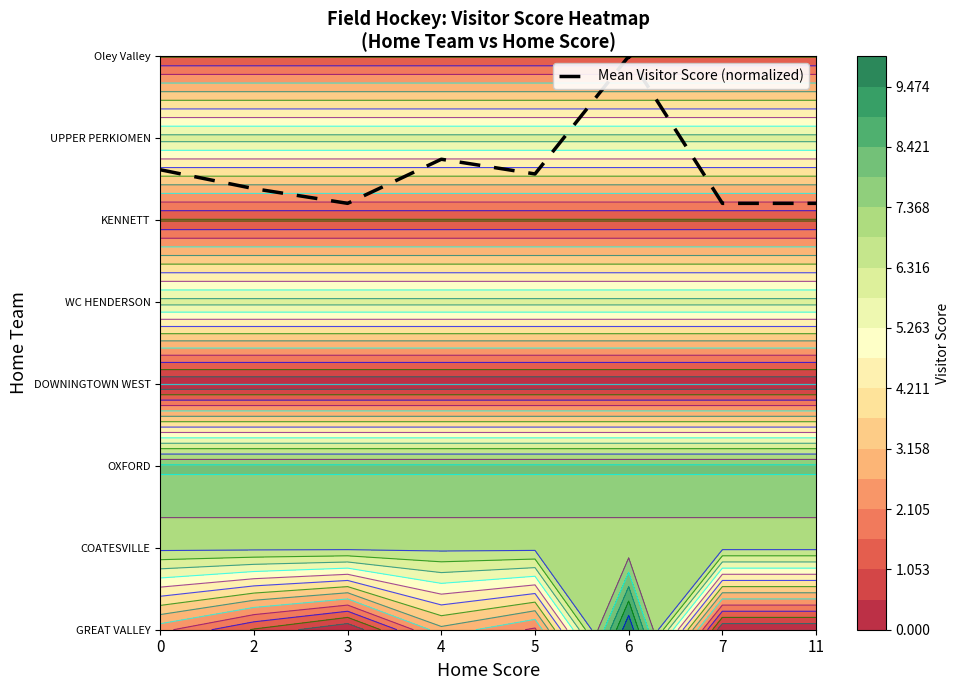

What is the ratio of the value at 3 to the value at 4?

0.9